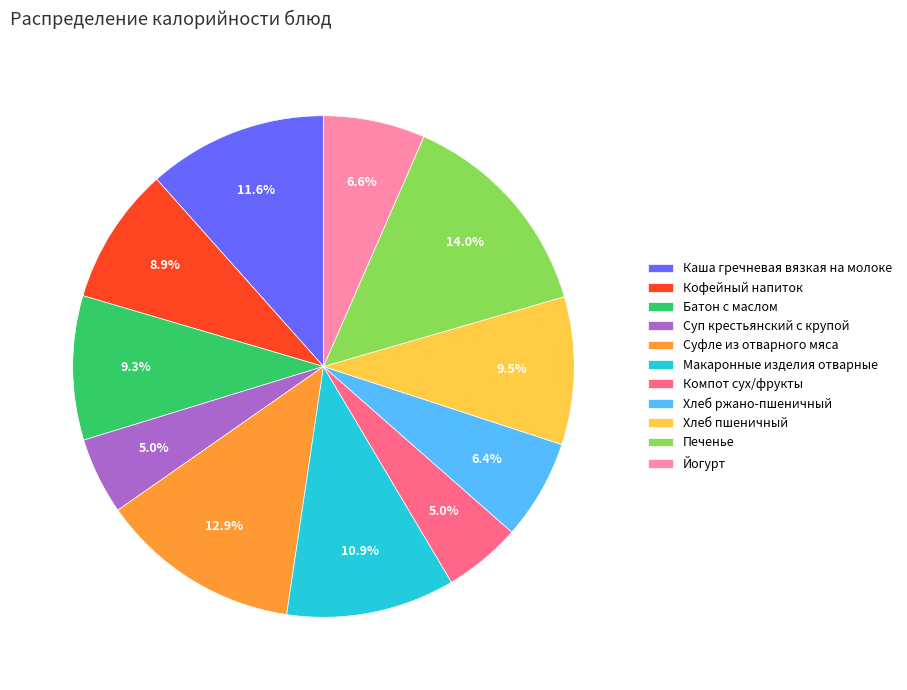

What percentage do Суп крестьянский с крупой and Компот сух/фрукты together represent?

10.0%